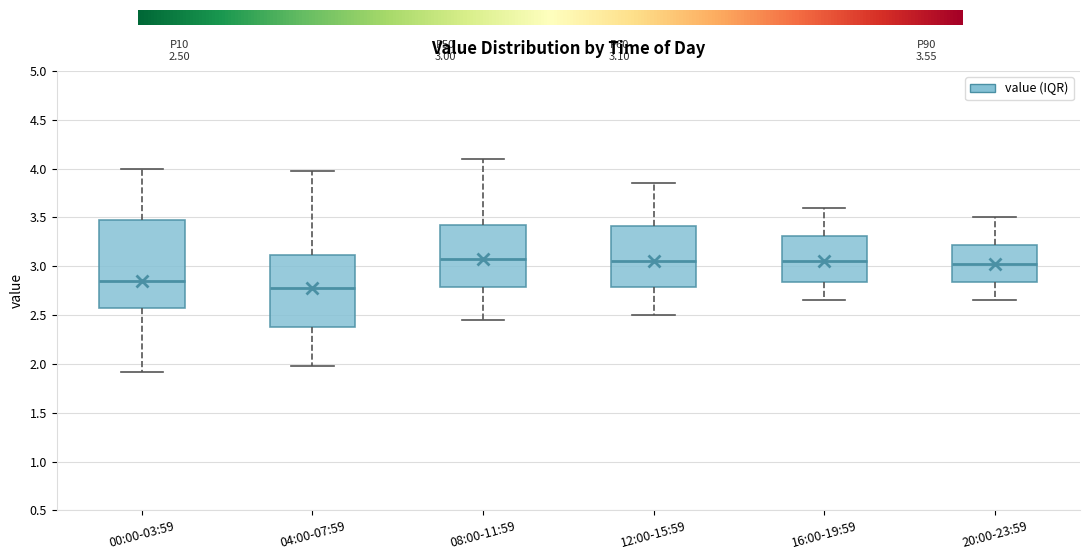

Which box is the tallest, from its lower edge to its upper edge?

00:00-03:59